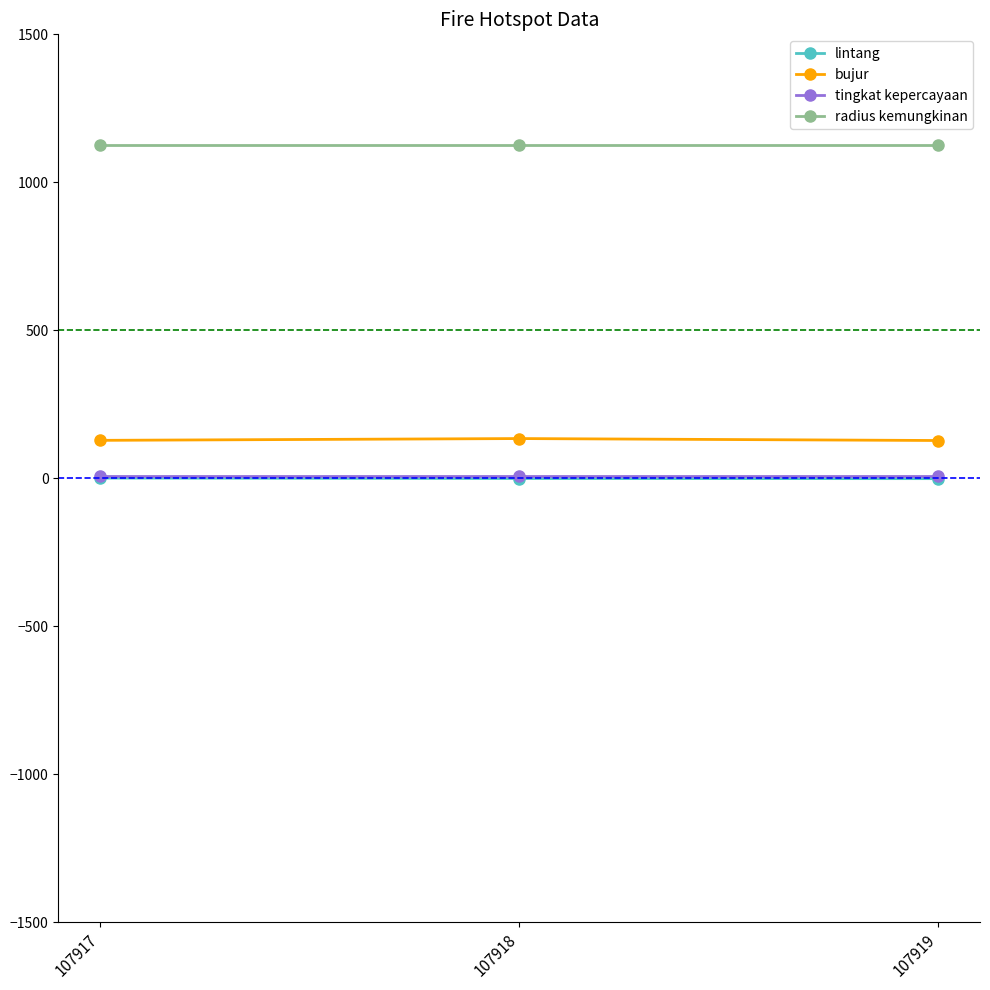

What is the spread (max minus min) of values at 107918?

1126.0